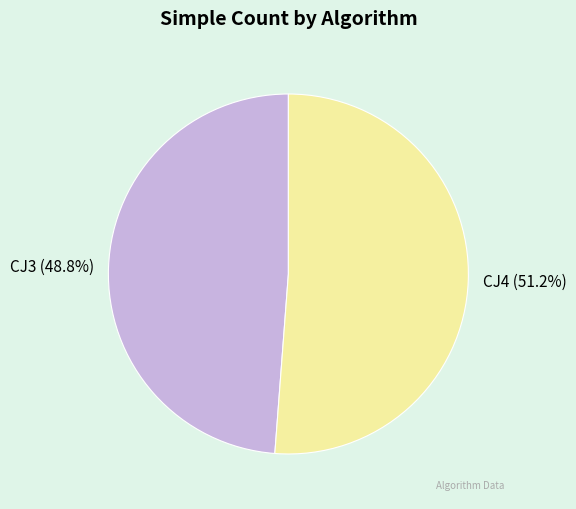

What is the total percentage of CJ4 and CJ3?

100.0%